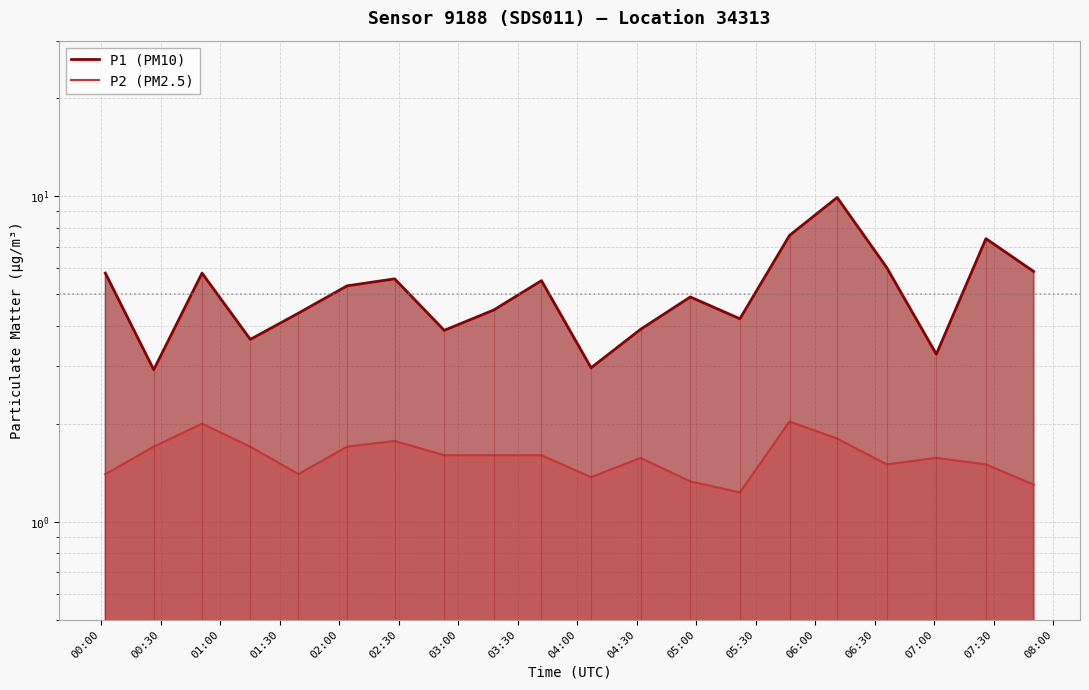

Count the number of data series in this chart.

2